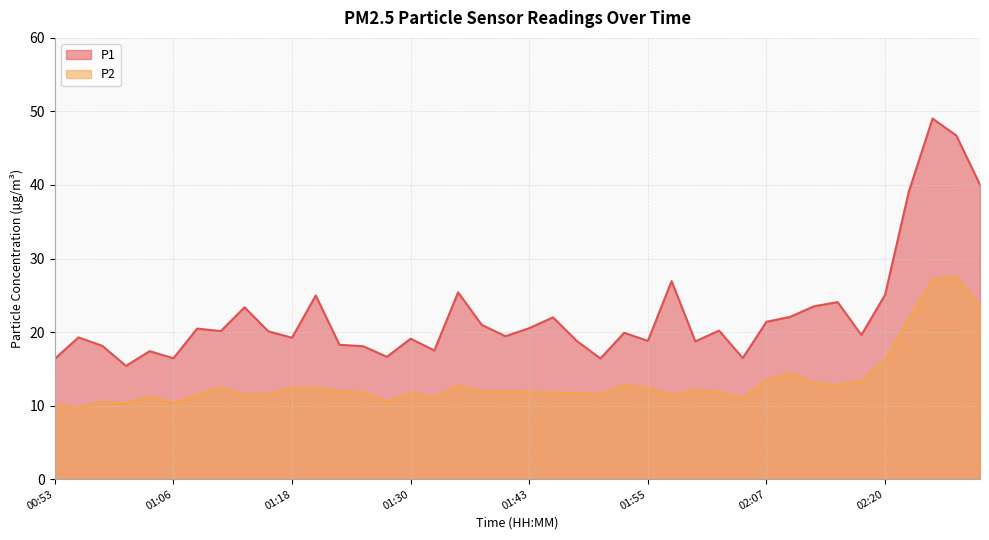

Which label corresponds to the largest value in the chart?

02:25